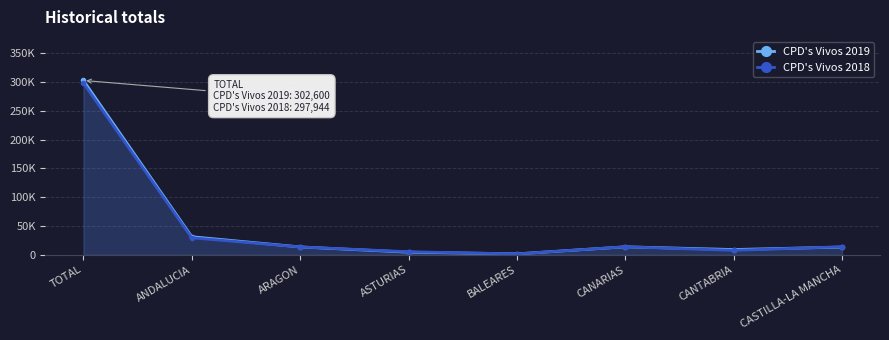

Reading left to right, list all the values displayed in this chart.

CPD's Vivos 2019: 302600	31266	13567	4469	1556	13752	9025	13310
CPD's Vivos 2018: 297944	29457	13521	5195	1452	13837	7653	13923